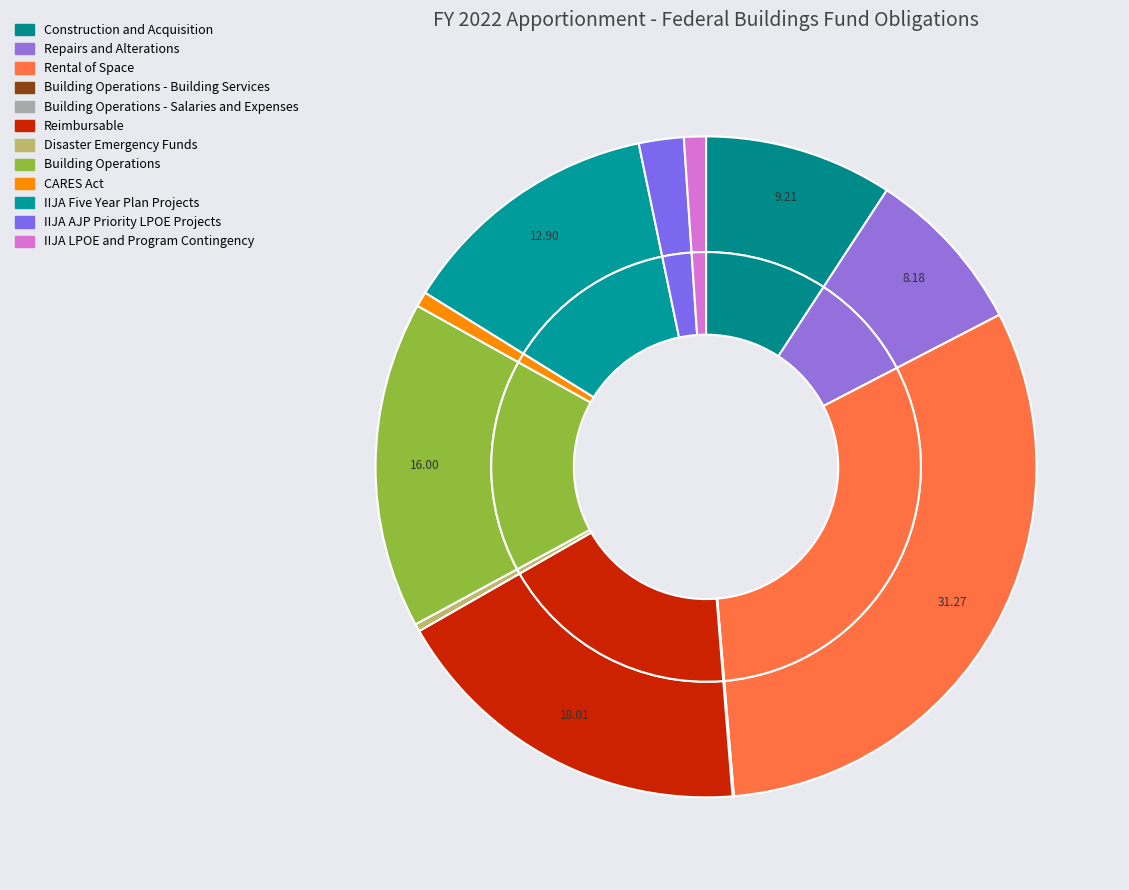

Combined, do Rental of Space and IIJA LPOE and Program Contingency account for over 50%?

No